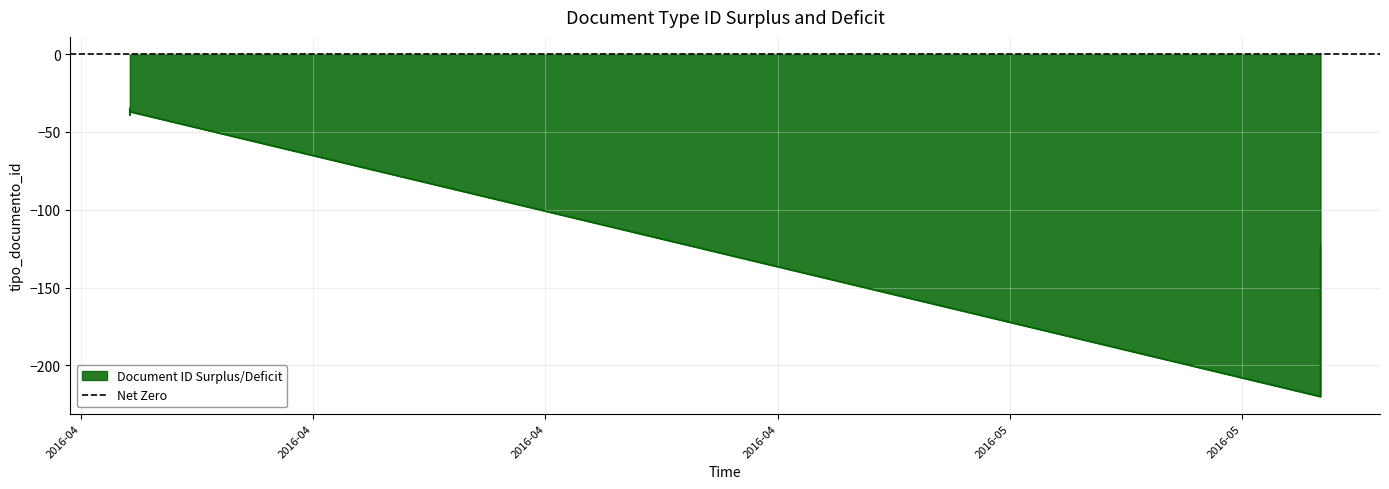

What is the difference between the maximum and minimum values?

185